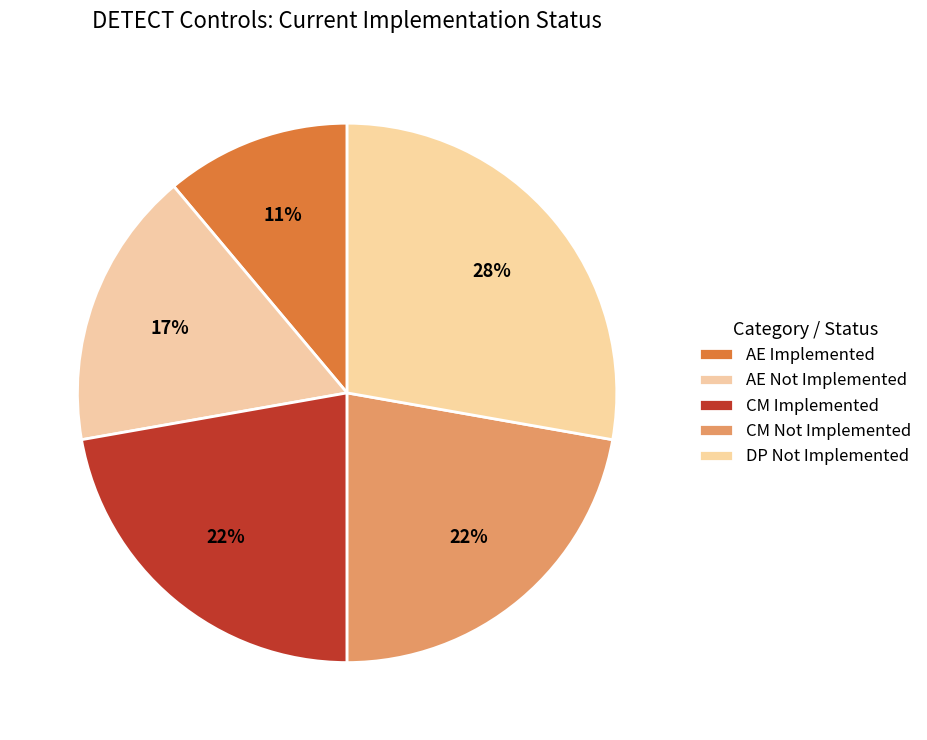

Count the number of slices in the pie.

5